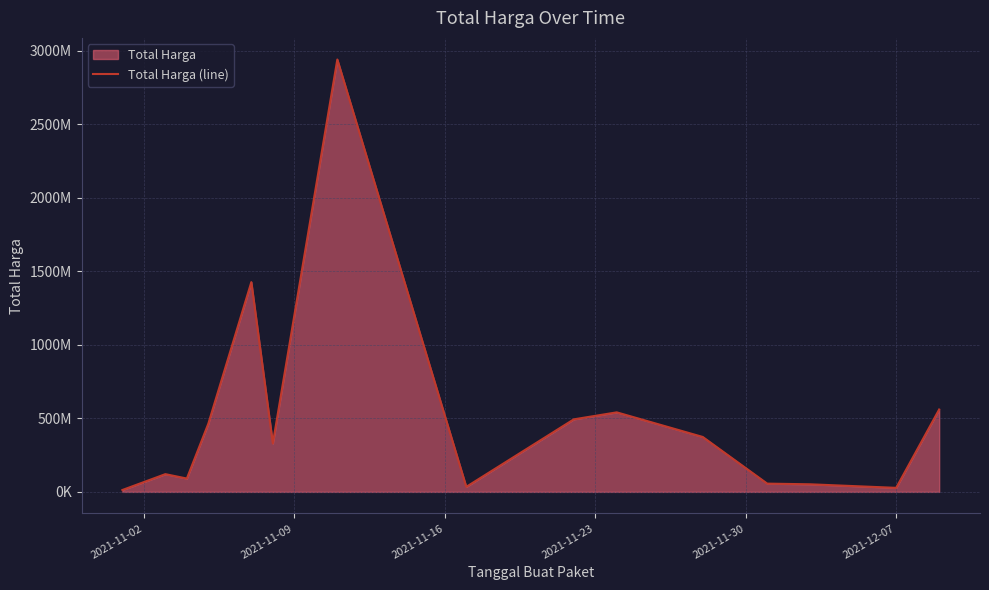

What is the minimum value shown in the chart?

12787500